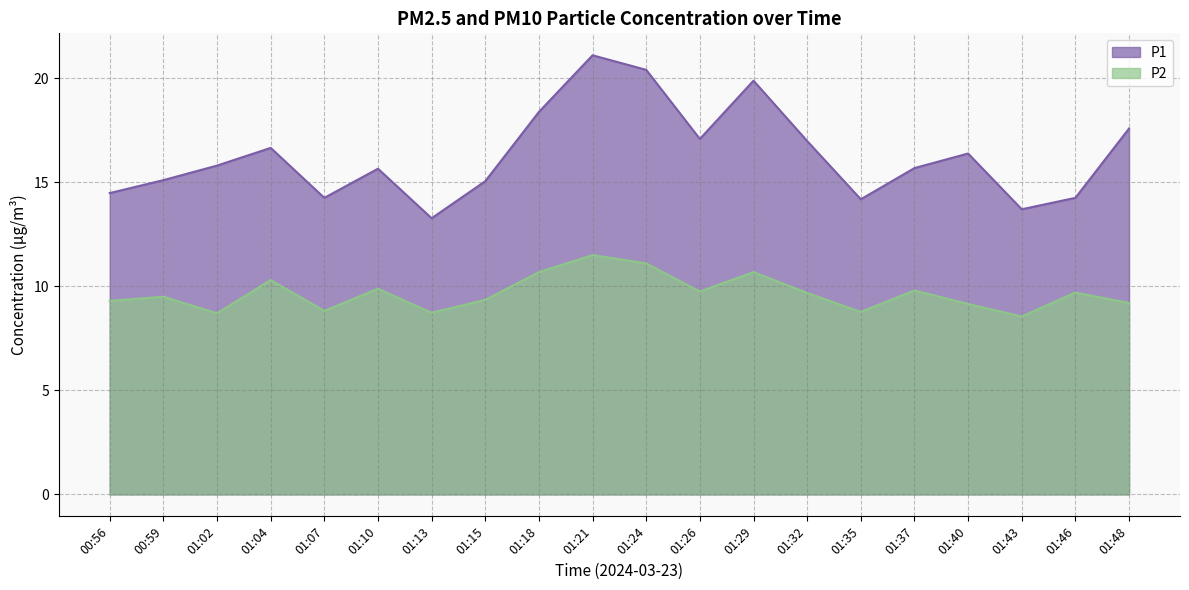

What are all the series names shown in the legend?

P1, P2